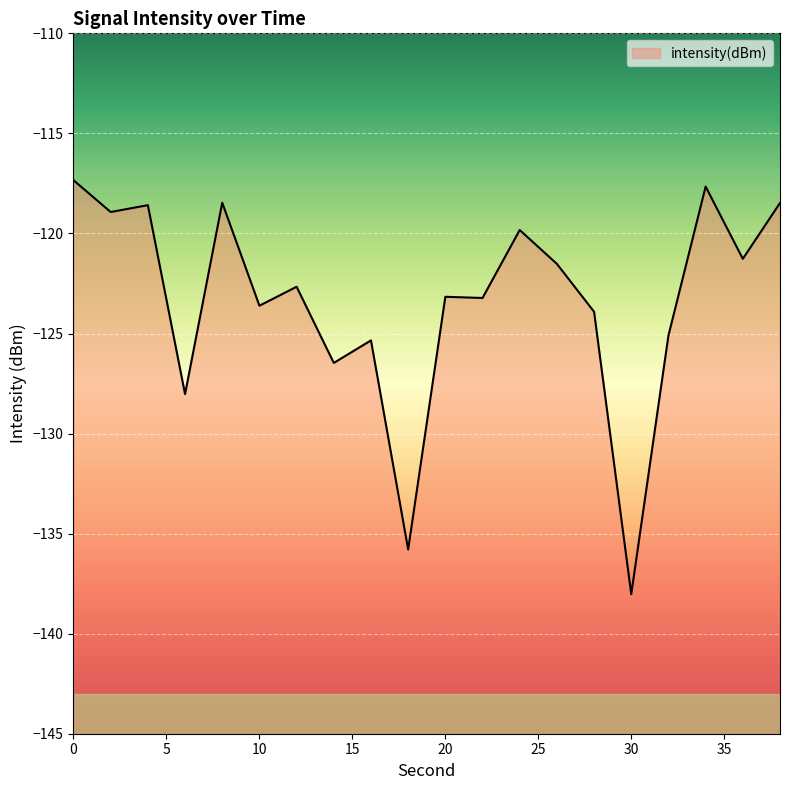

What is the sum of all values?

-2467.4